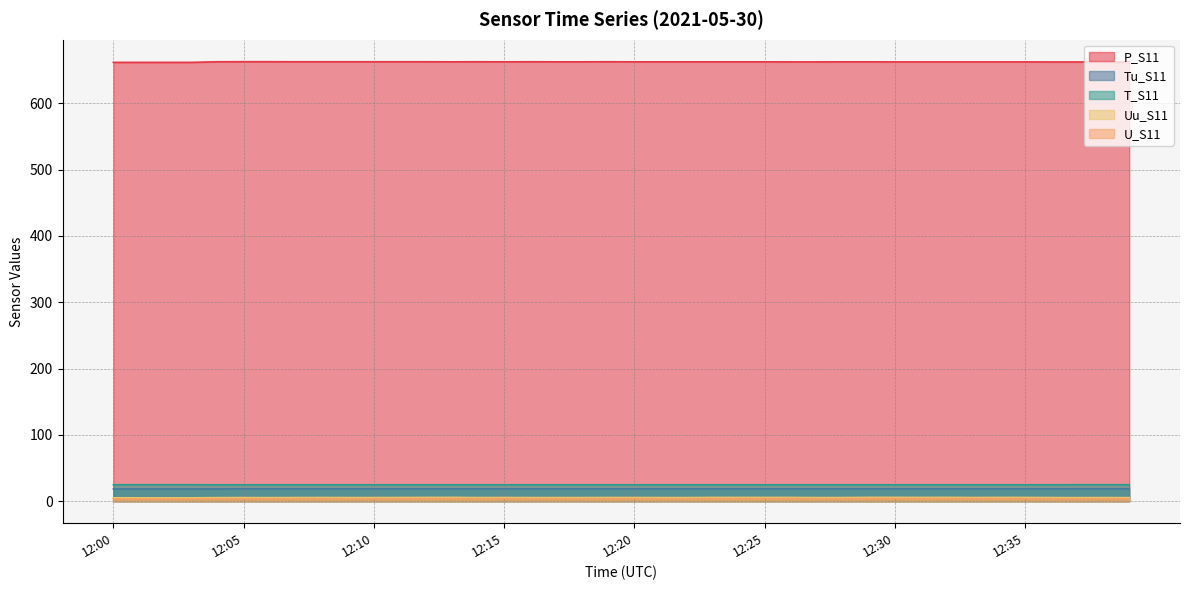

The value of T_S11 at 12:18 is 24.8. True or false?

True